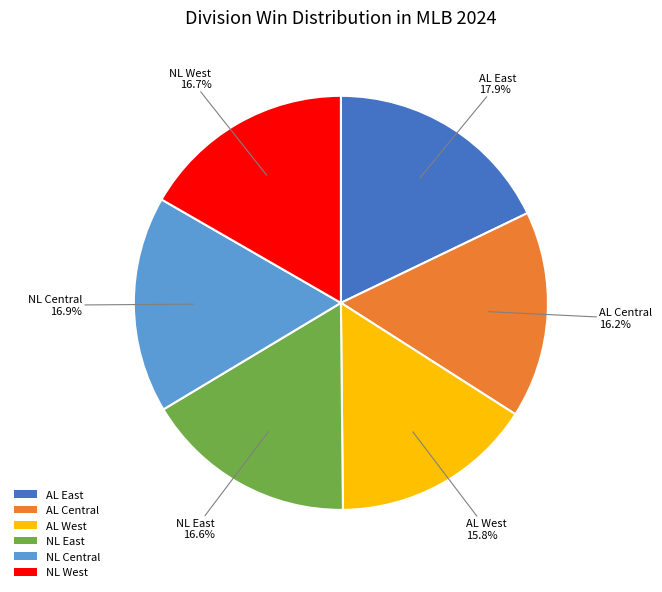

To the nearest percent, what is the combined percentage of AL East and NL Central?

35%